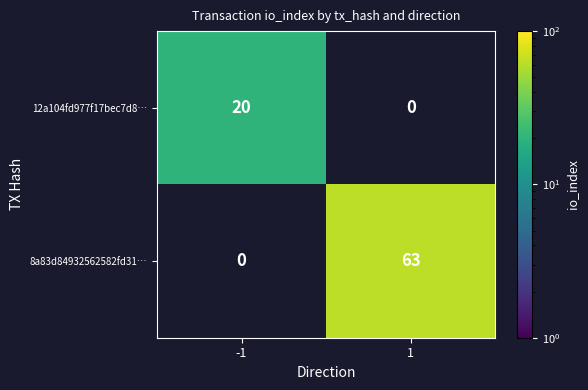

True or false: 8a83d84932562582fd31… has a value of 43 at 1.

False